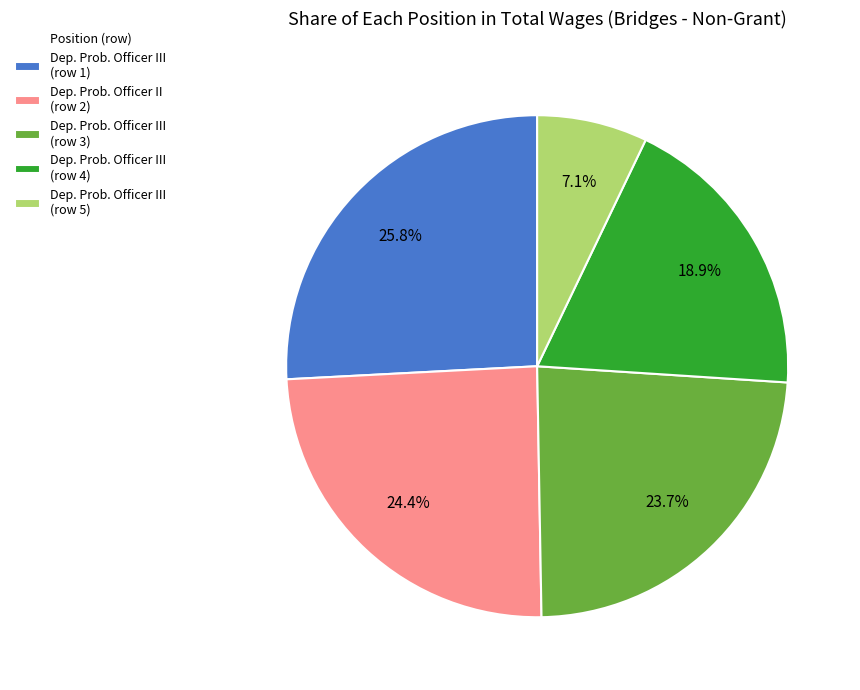

How many segments does this pie chart have?

5